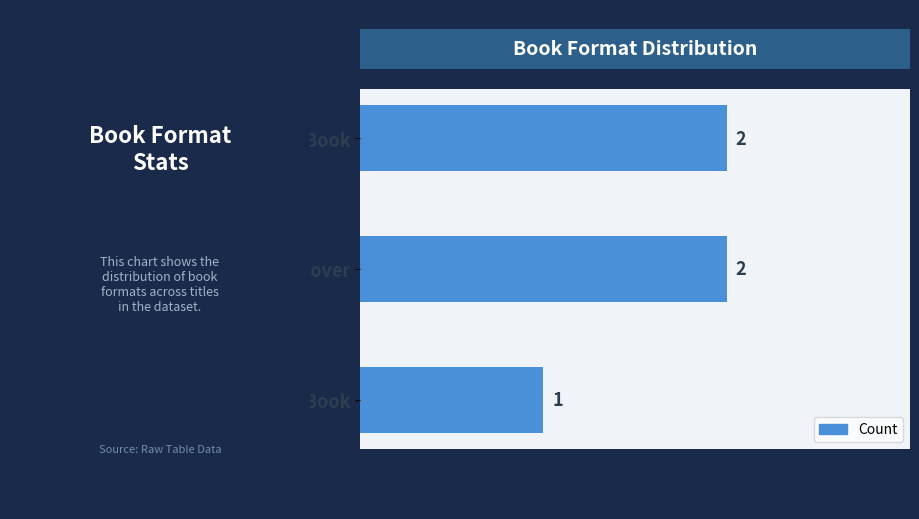

How many values are between 1 and 2?

3